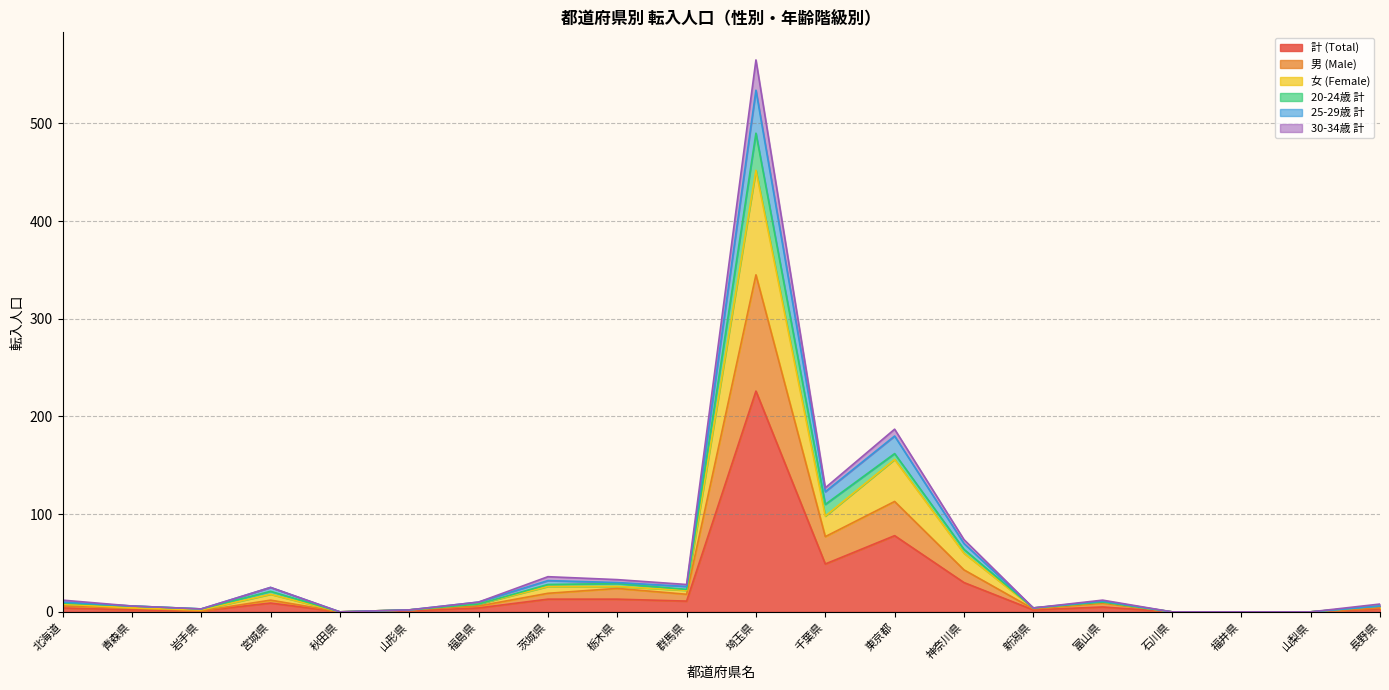

At which category does the chart reach its minimum across all series?

秋田県